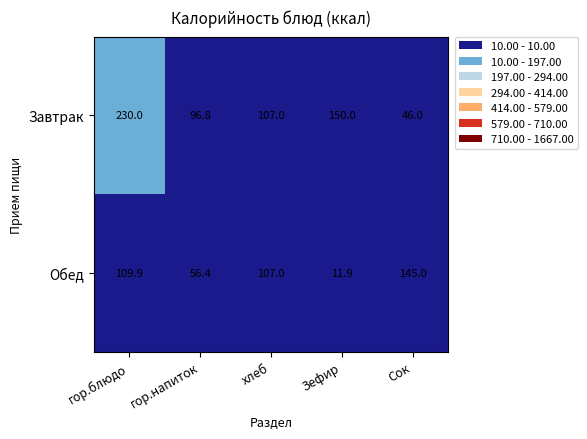

What is the sum of the Обед values at хлеб and гор.блюдо?

216.9